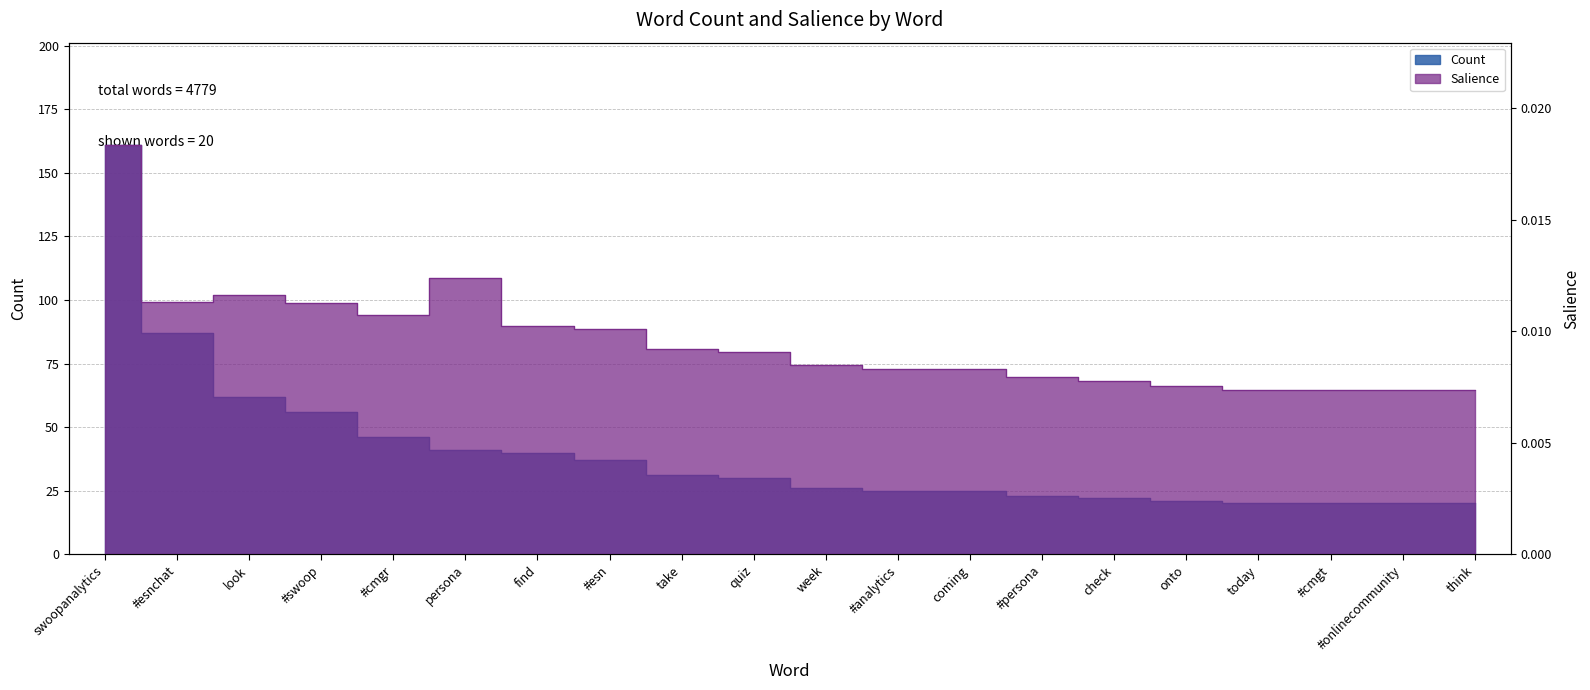

List the labels in order of Salience value, smallest first.

today, #cmgt, #onlinecommunity, think, onto, check, #persona, #analytics, coming, week, quiz, take, #esn, find, #cmgr, #swoop, #esnchat, look, persona, swoopanalytics